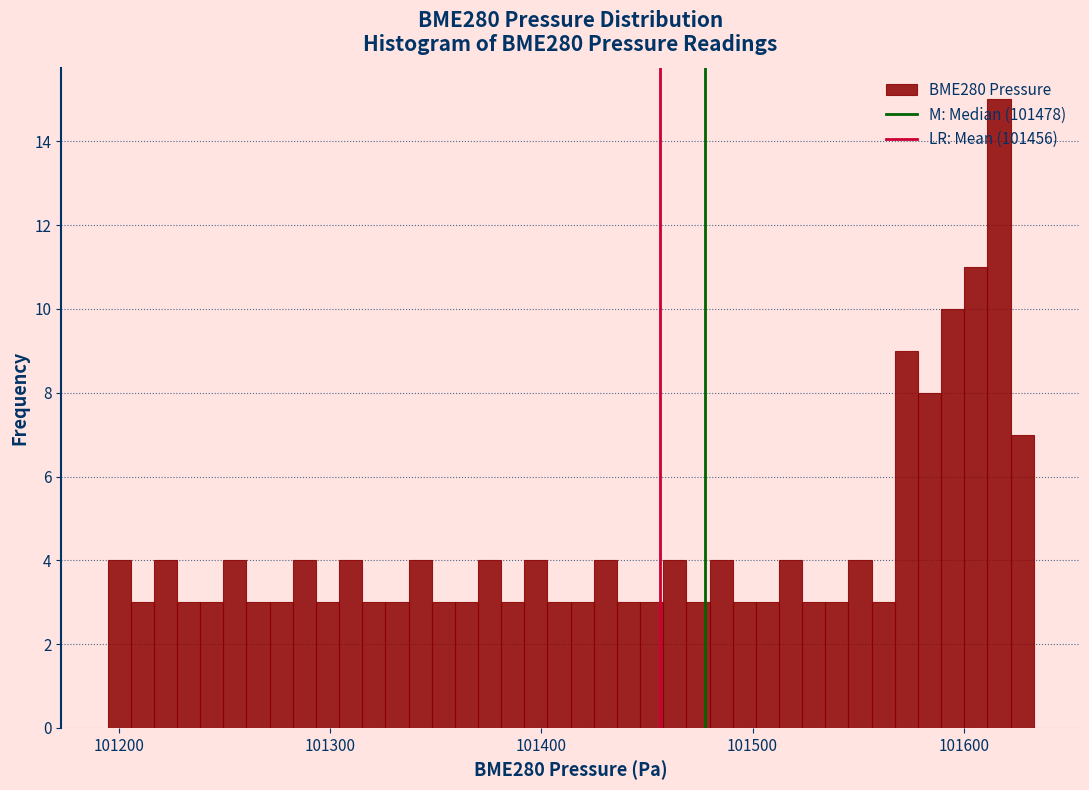

Read against the x-axis, roughly where is the centre of the tallest bar?

101620